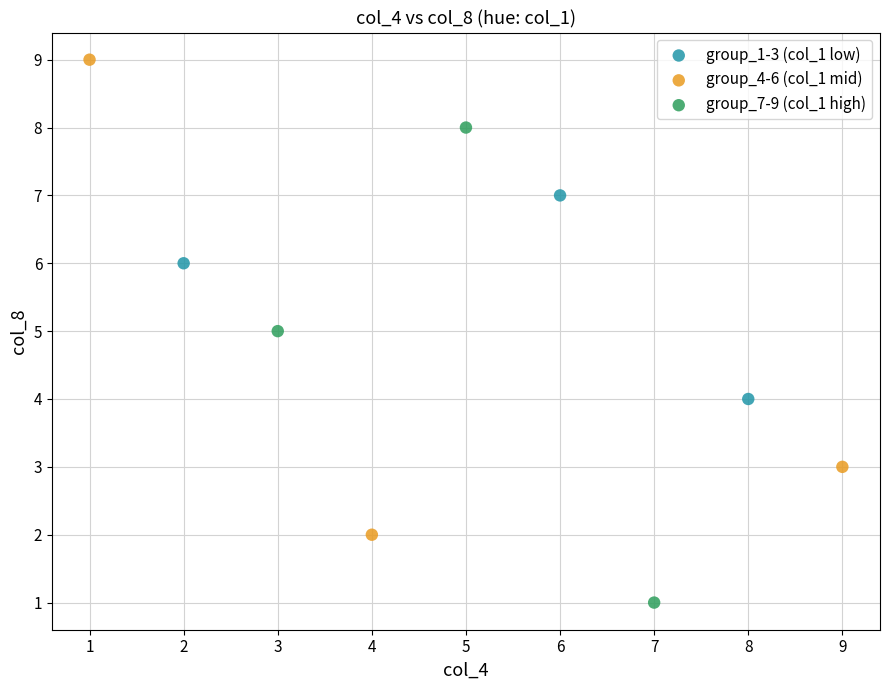

Which series reaches the maximum Y coordinate?

group_4-6 (col_1 mid)